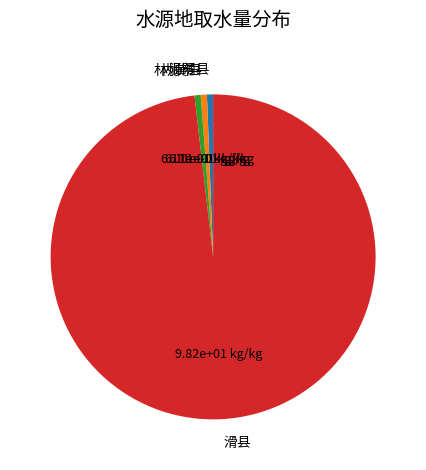

Which category has the biggest portion of the pie?

滑县